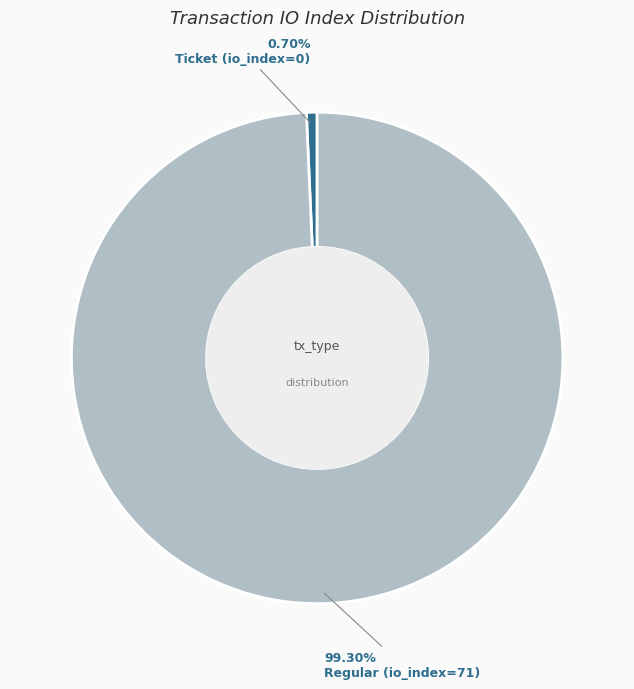

Which slice is the smallest?

Ticket (io_index=0)